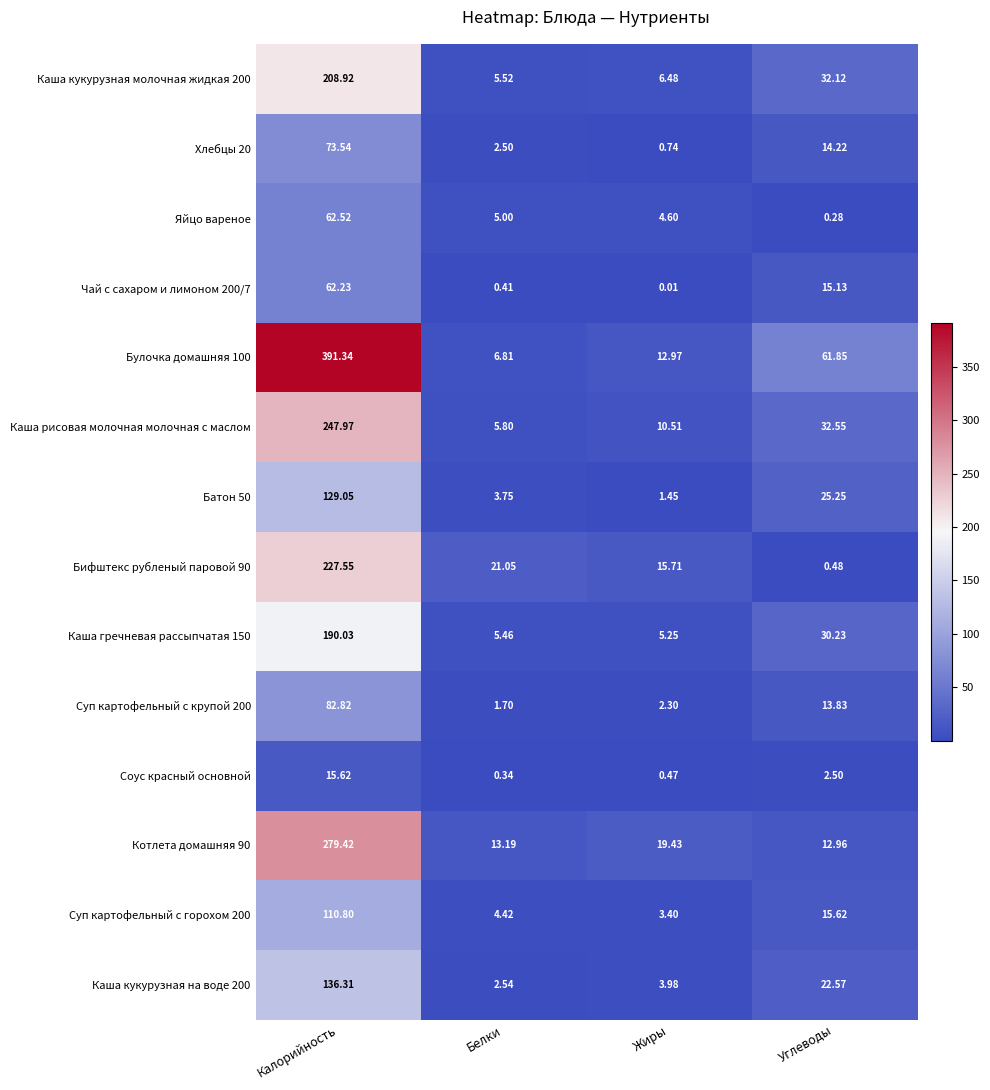

At which label does Каша рисовая молочная молочная с маслом first exceed 32?

Калорийность